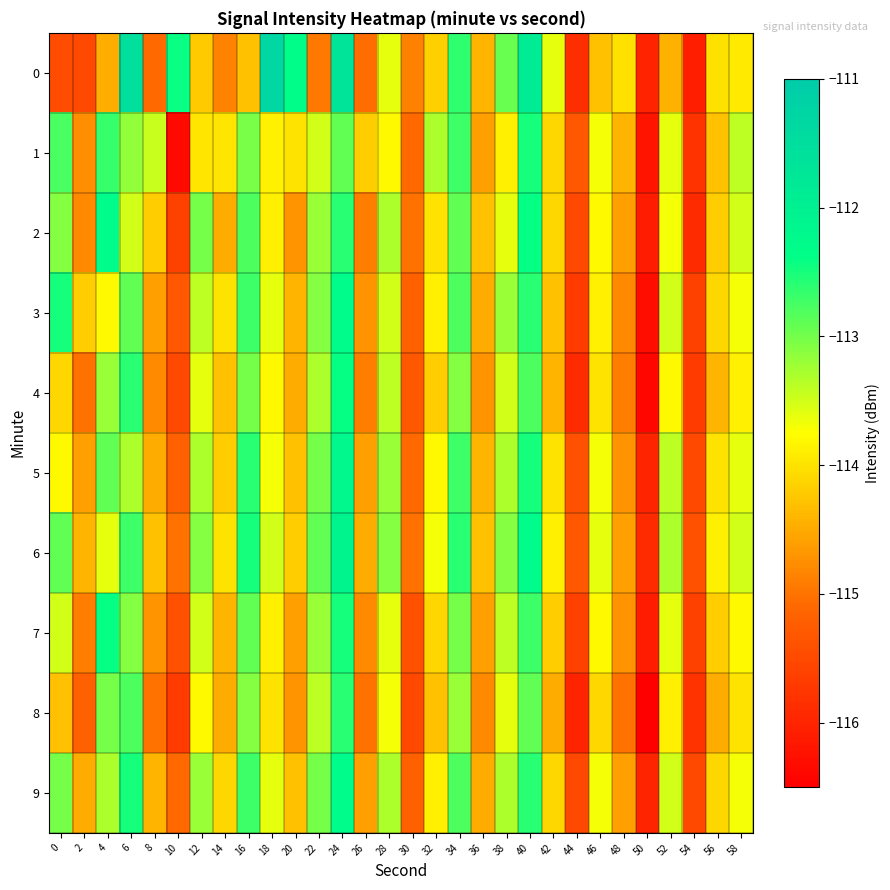

What is the smallest value displayed?

-116.5